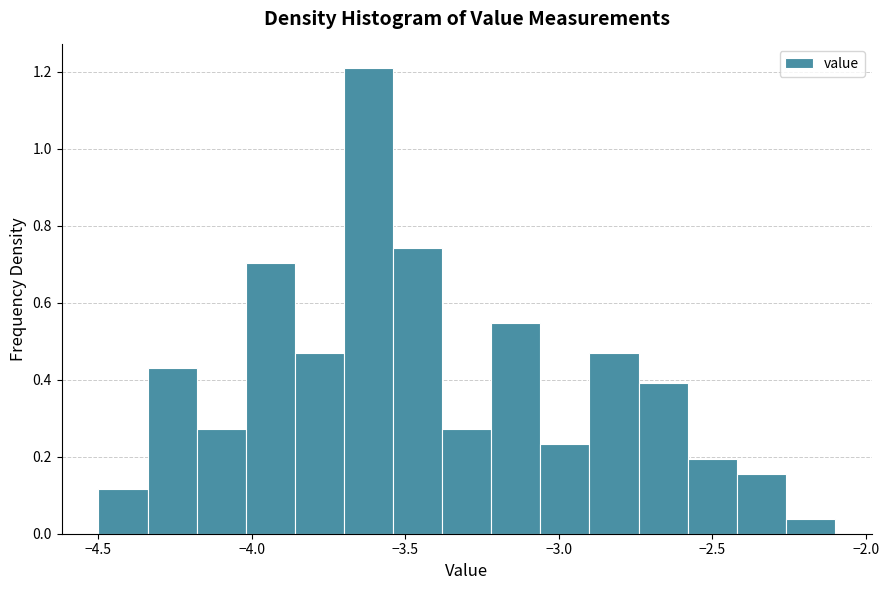

Read against the x-axis, roughly where is the centre of the tallest bar?

-3.60